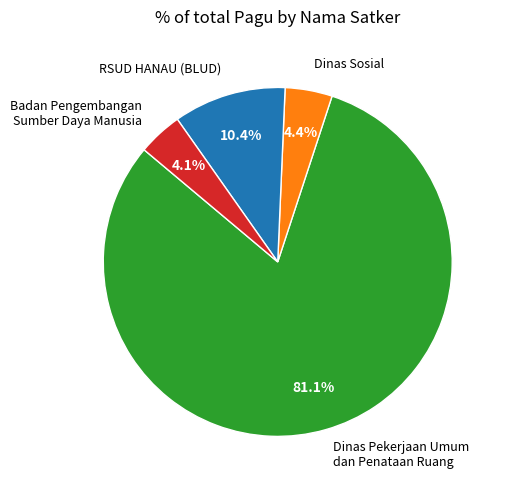

Approximately how many times larger is the value at Dinas Sosial compared to RSUD HANAU (BLUD)?

0.4